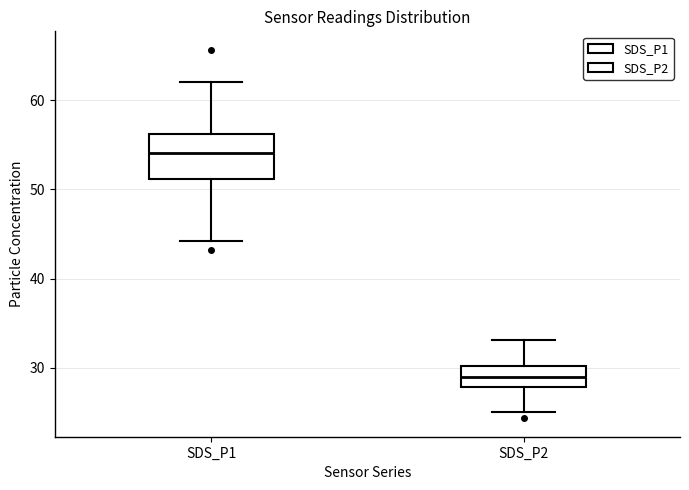

Where is the lower edge of the box for SDS_P2 on the y-axis? The values are not printed on the chart, so give them approximately, as read against the axis.

28